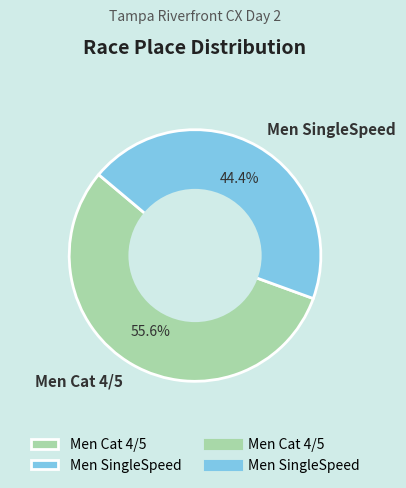

Combined, do Men Cat 4/5 and Men SingleSpeed account for over 50%?

Yes